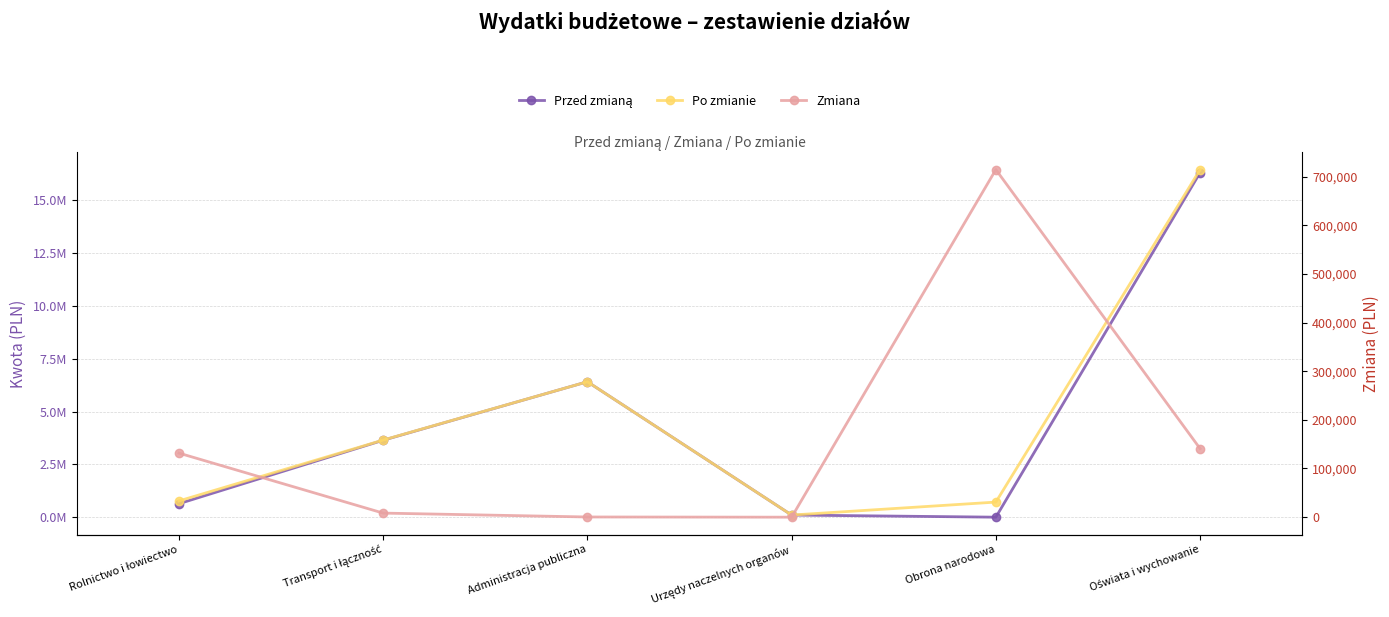

Rank the series by their maximum value, from highest to lowest.

Po zmianie, Przed zmianą, Zmiana